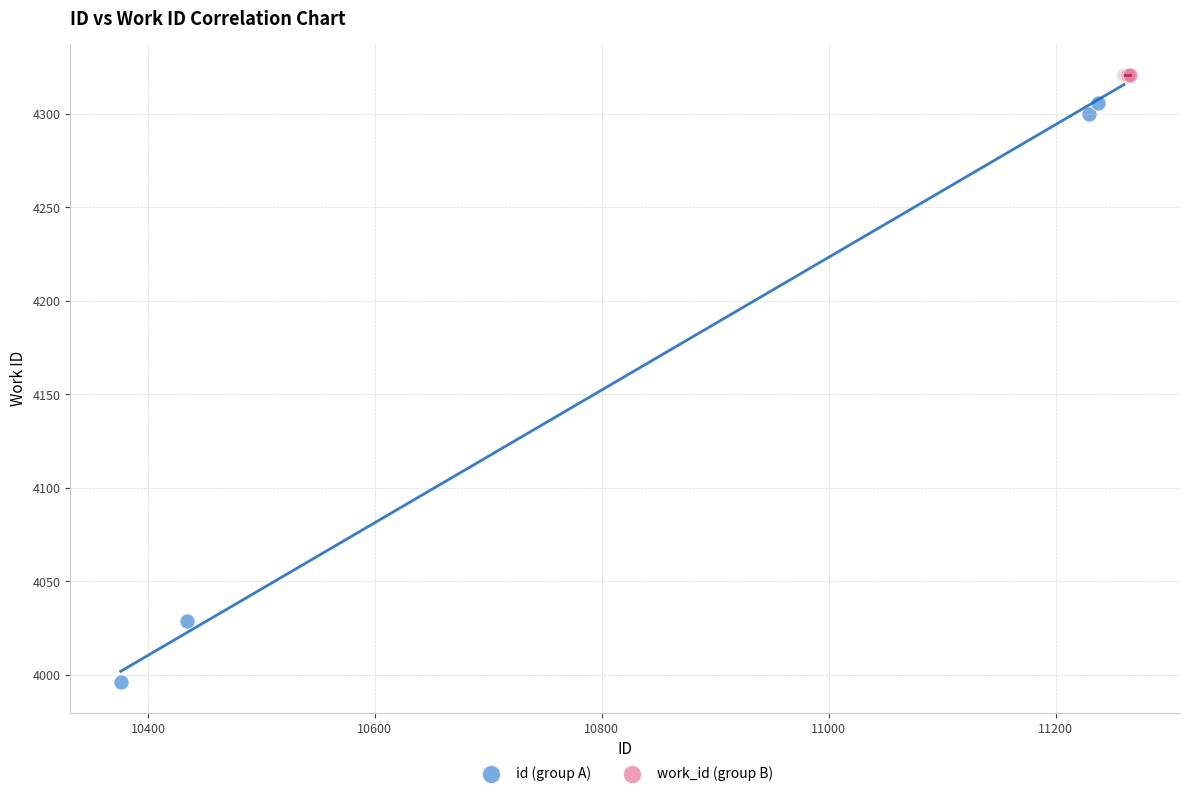

What are all the series names shown in the legend?

id (group A), work_id (group B)